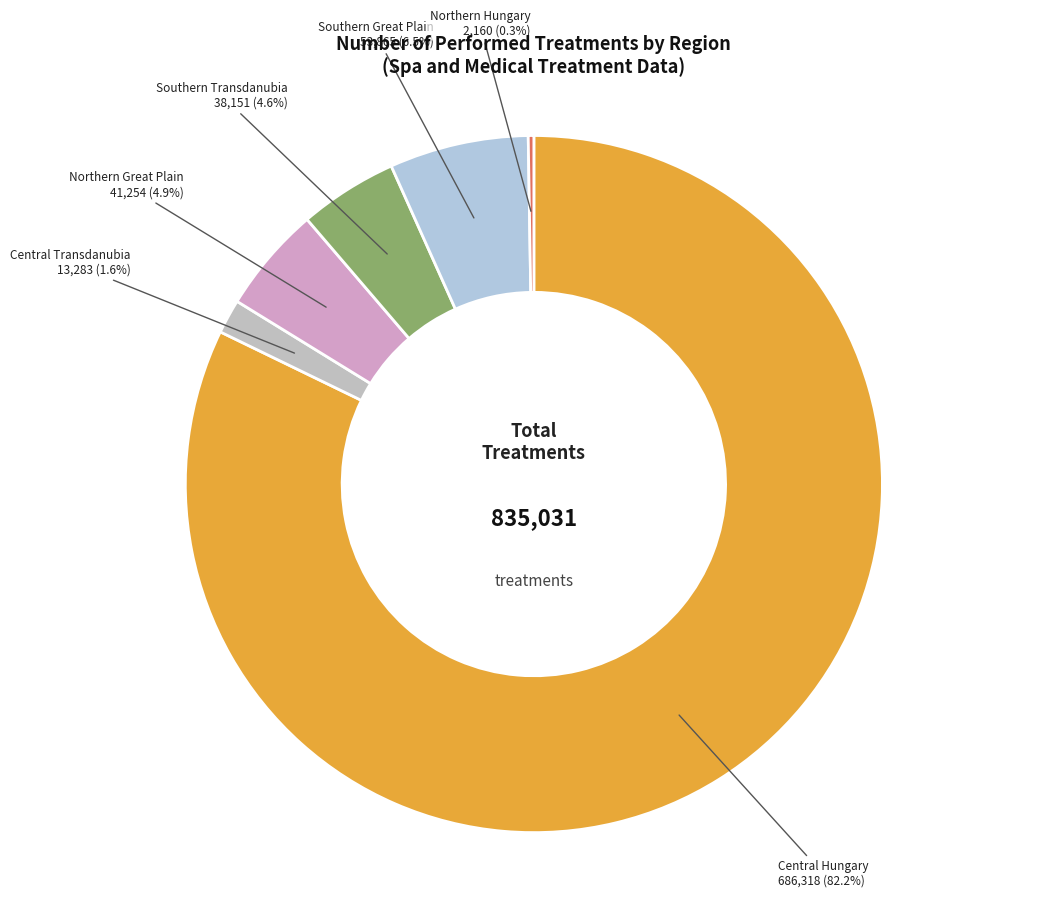

Rank the categories by value from lowest to highest.

Western Transdanubia, Northern Hungary, Central Transdanubia, Southern Transdanubia, Northern Great Plain, Southern Great Plain, Central Hungary